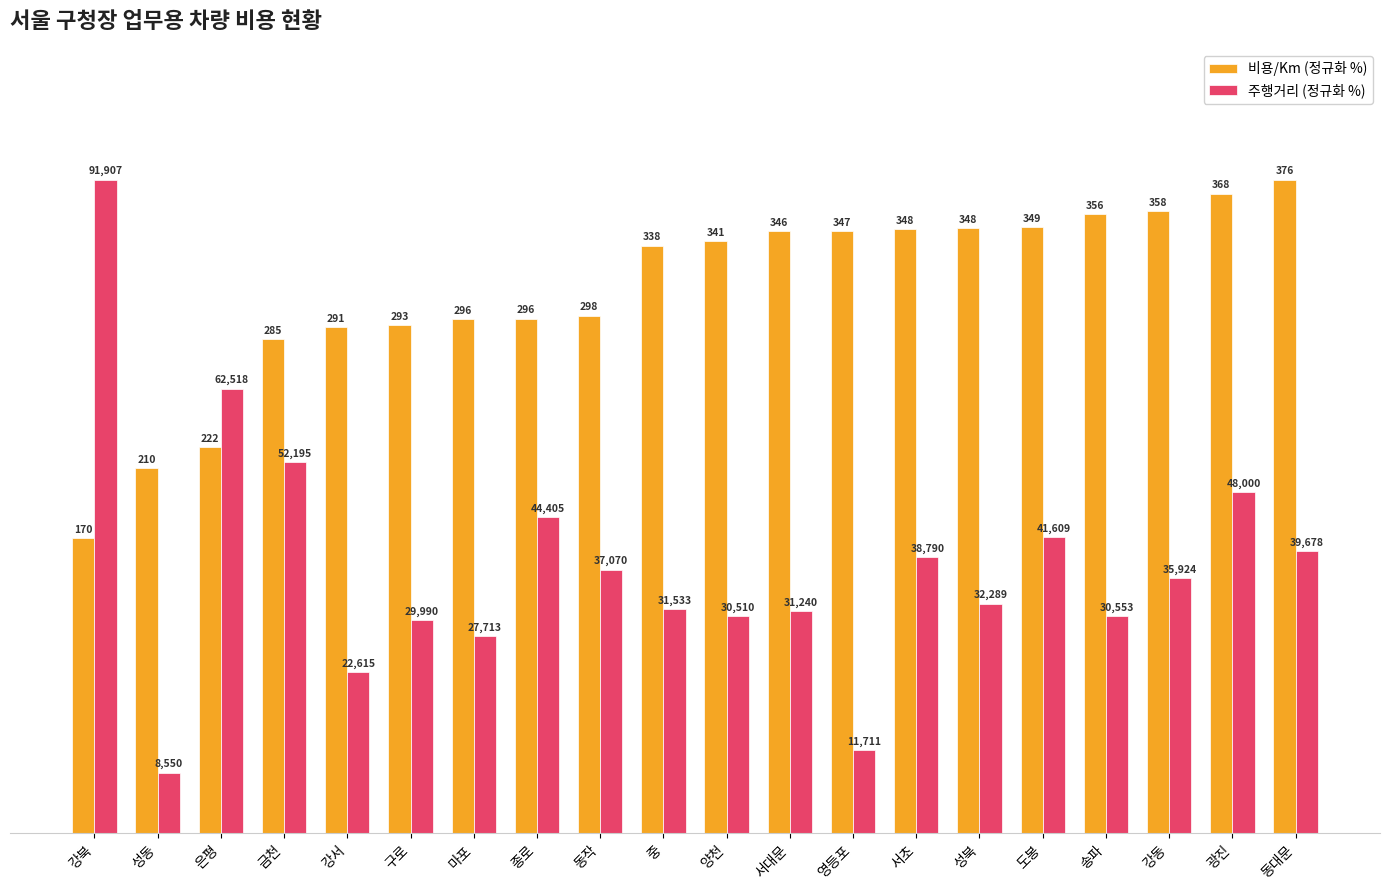

What is the lowest value of the 주행거리 (정규화 %) series?

9.3